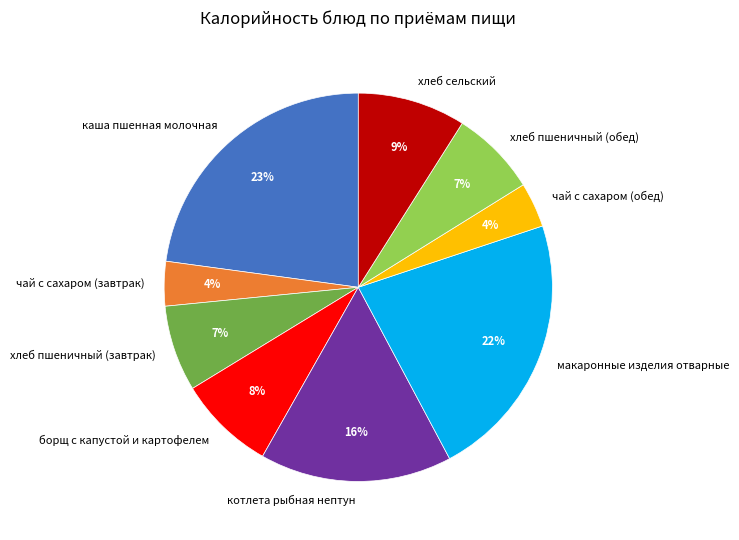

The хлеб сельский slice represents 9% of the pie. True or false?

True